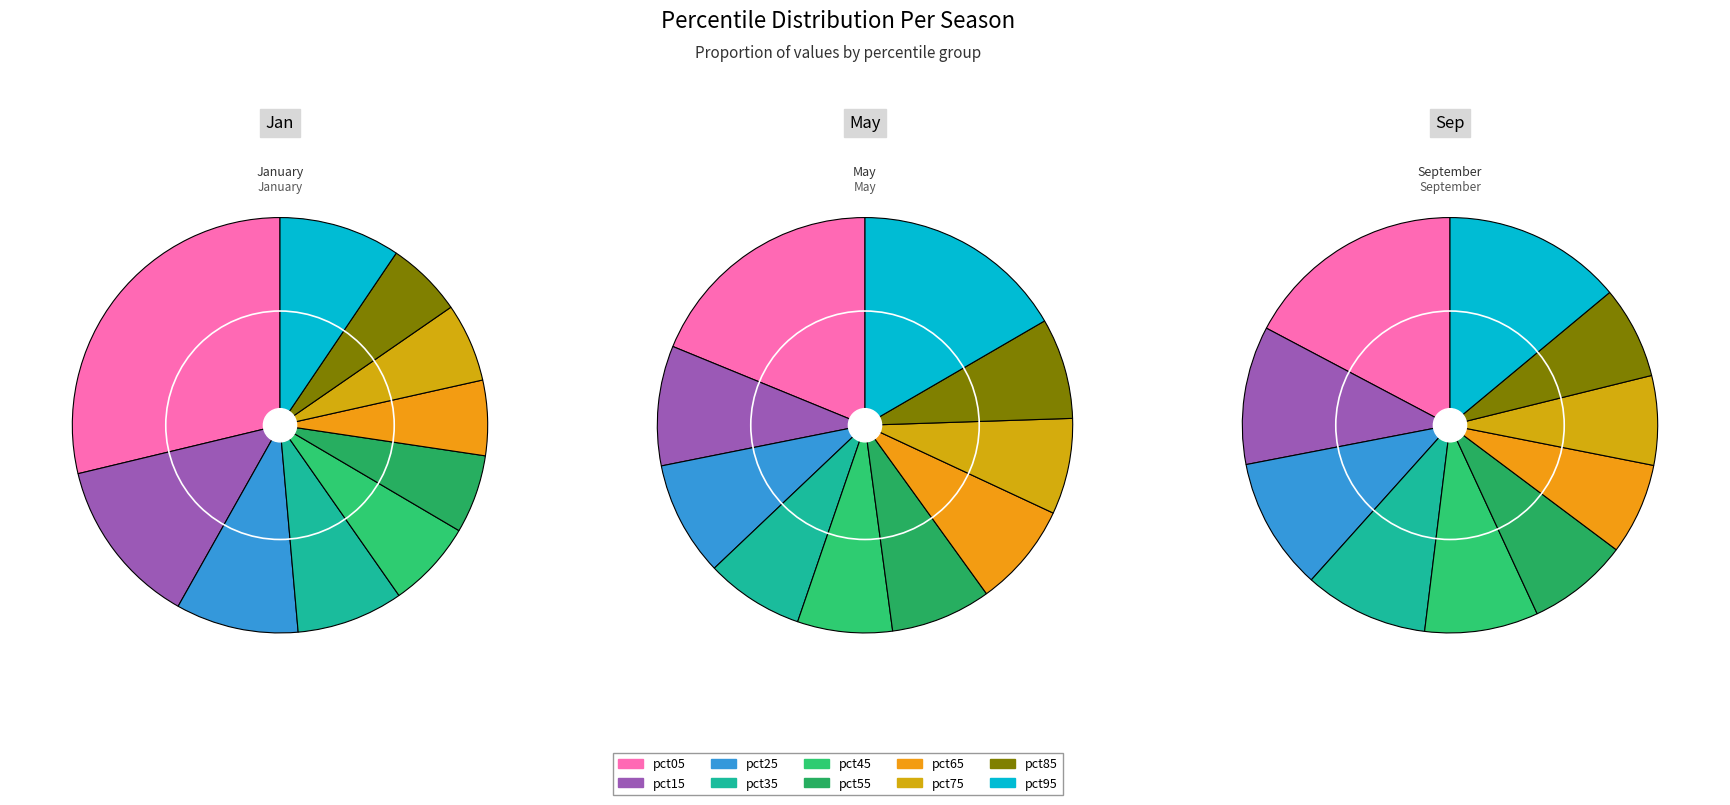

To the nearest percent, what is the difference between the largest and smallest slice percentages?

11%